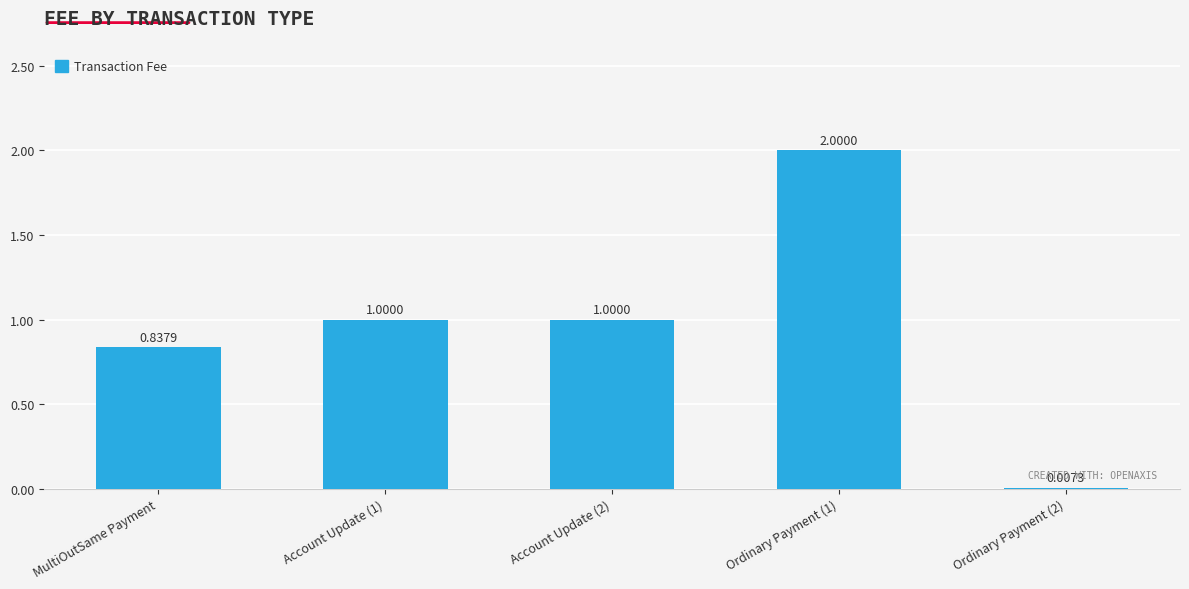

What is the change in value from Account Update (1) to Ordinary Payment (1)?

+1.0